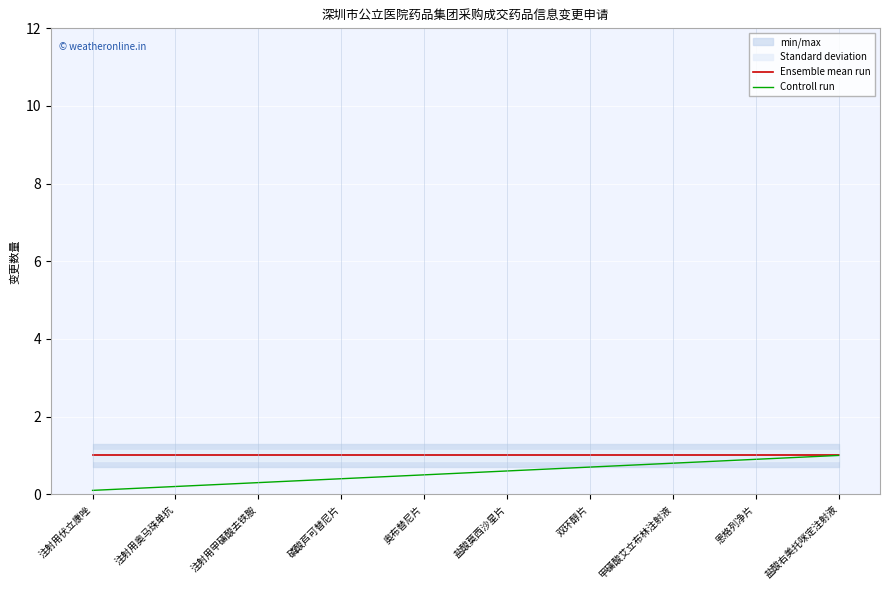

At how many categories does at least one series exceed 0?

10